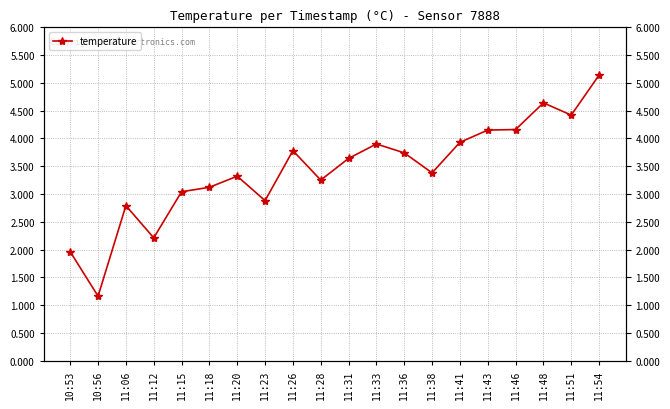

Count the number of values greater than 3.

15